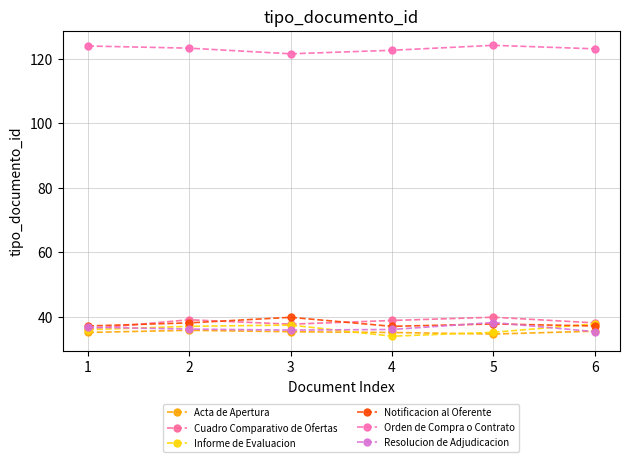

What is the total value across all series at 4?

303.9